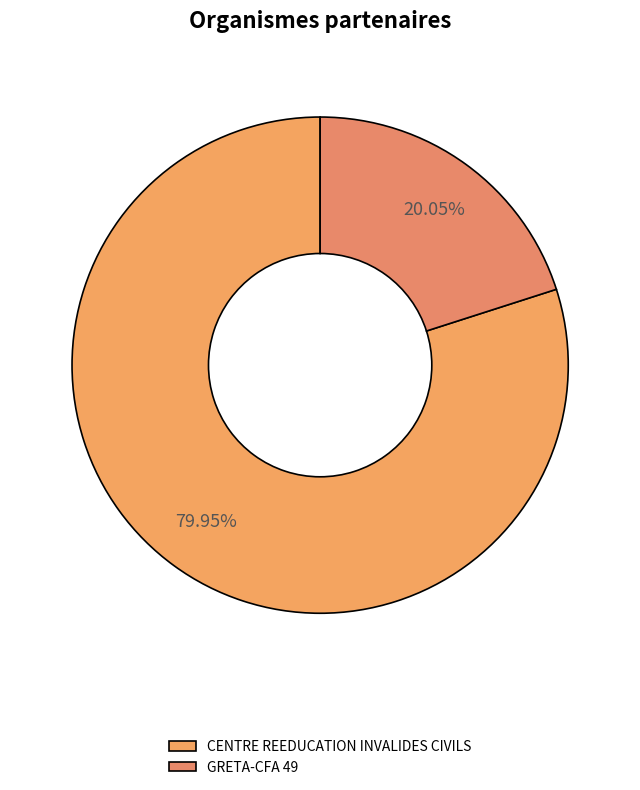

Count the number of slices in the pie.

2